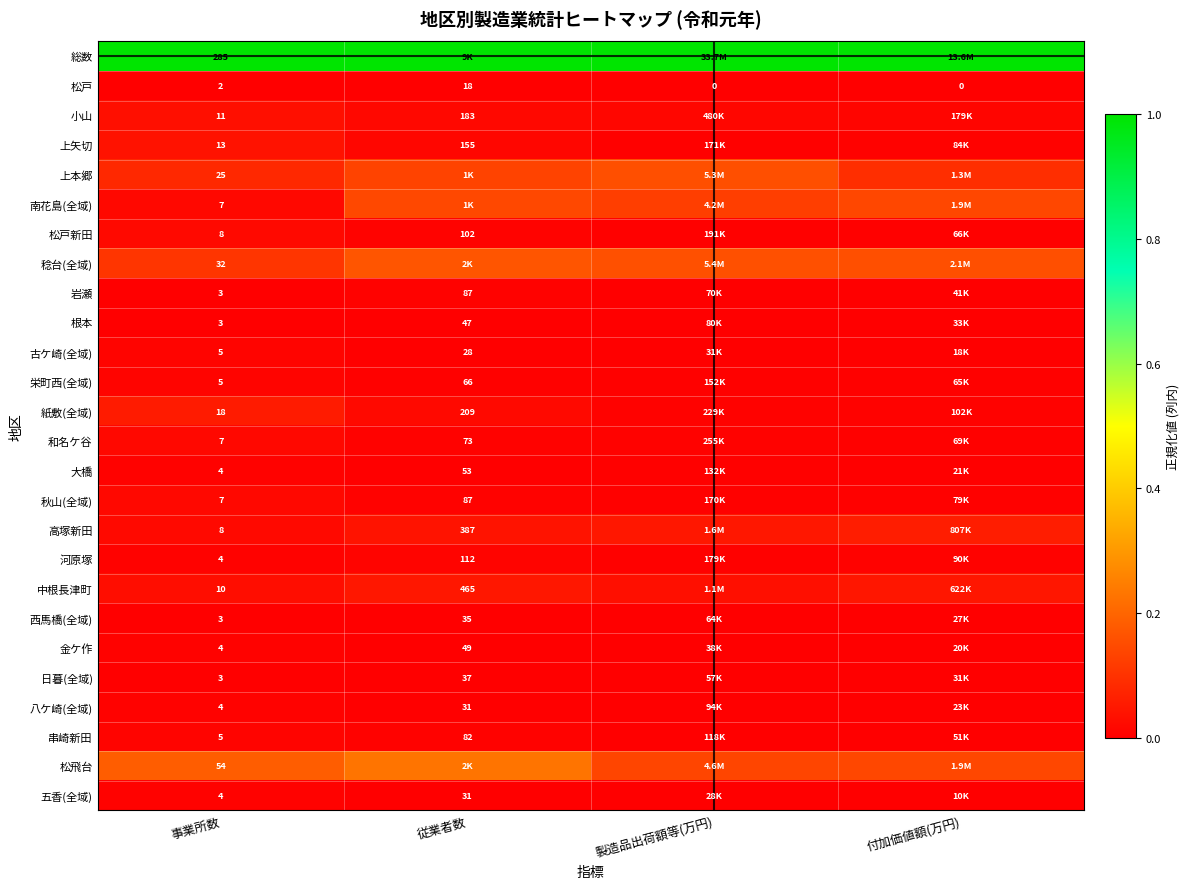

True or false: 大橋 has a value of 0.0 at 事業所数.

False